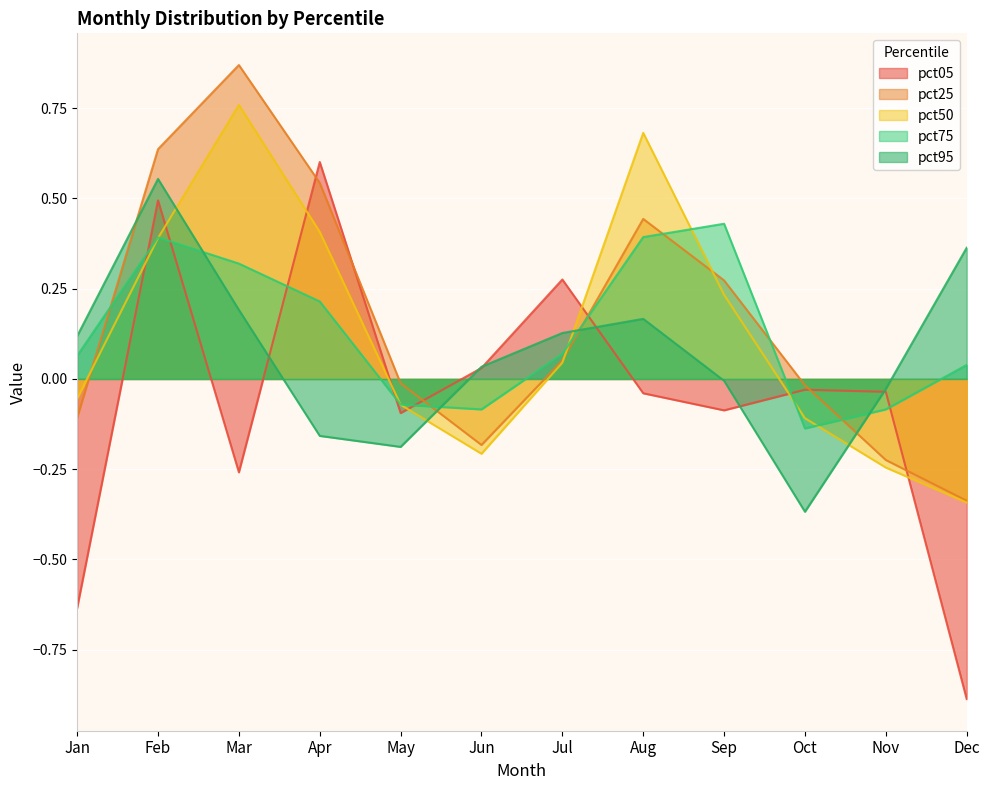

What is the value of the pct05 point at the 5th from the left?

-0.1